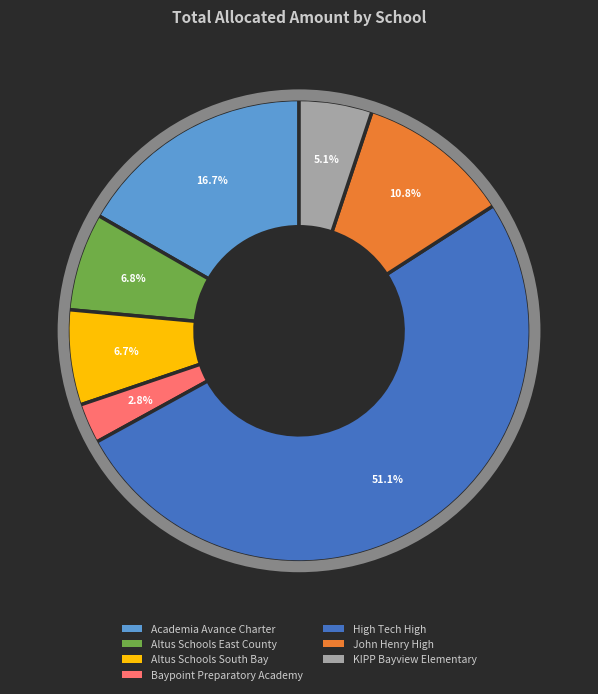

To the nearest percent, what is the average slice percentage?

14%